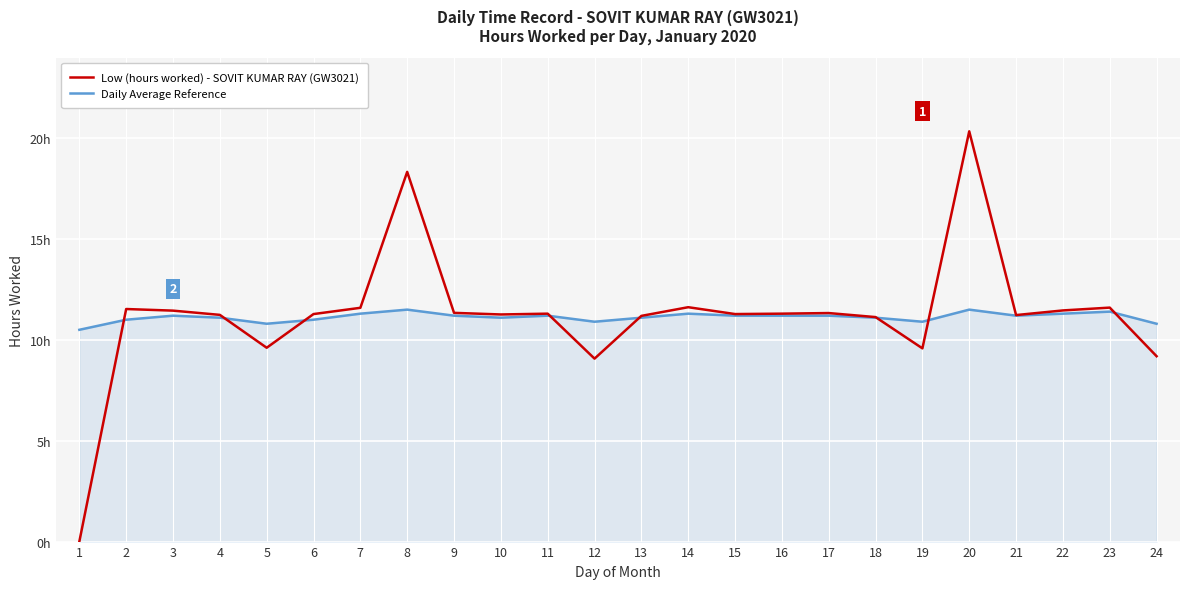

What is the sum of the Low (hours worked) - SOVIT KUMAR RAY (GW3021) values at 12 and 19?

18.6